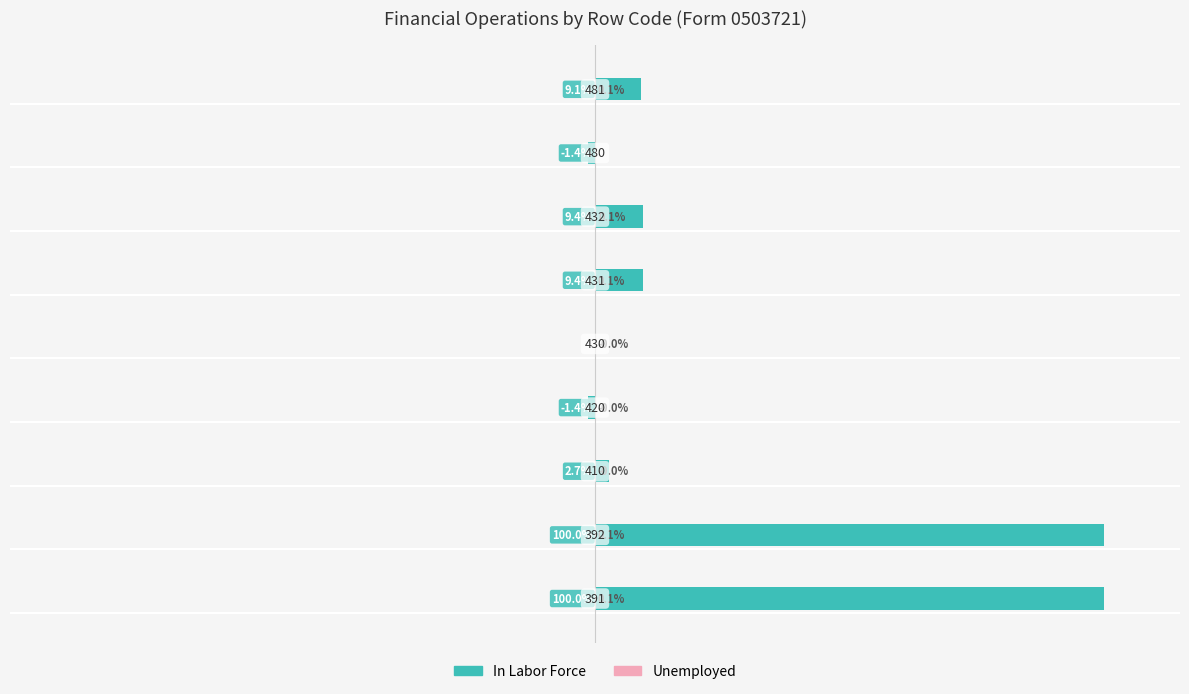

At how many categories does at least one series exceed 0?

6